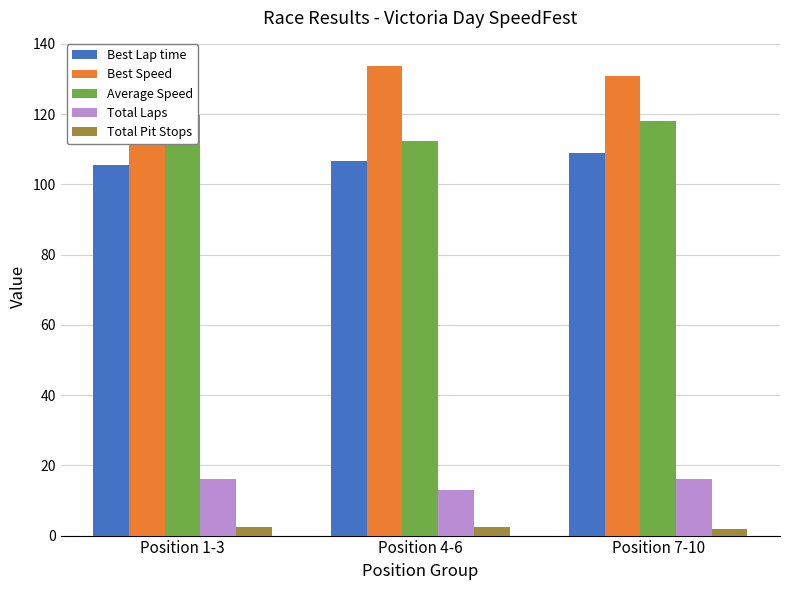

Reading left to right, extract all data points from this chart.

Best Lap time: Position 1-3=105.6	Position 4-6=106.6	Position 7-10=108.8
Best Speed: Position 1-3=134.9	Position 4-6=133.7	Position 7-10=130.9
Average Speed: Position 1-3=119.8	Position 4-6=112.5	Position 7-10=118.0
Total Laps: Position 1-3=16.0	Position 4-6=13.0	Position 7-10=16.0
Total Pit Stops: Position 1-3=2.3	Position 4-6=2.3	Position 7-10=1.8